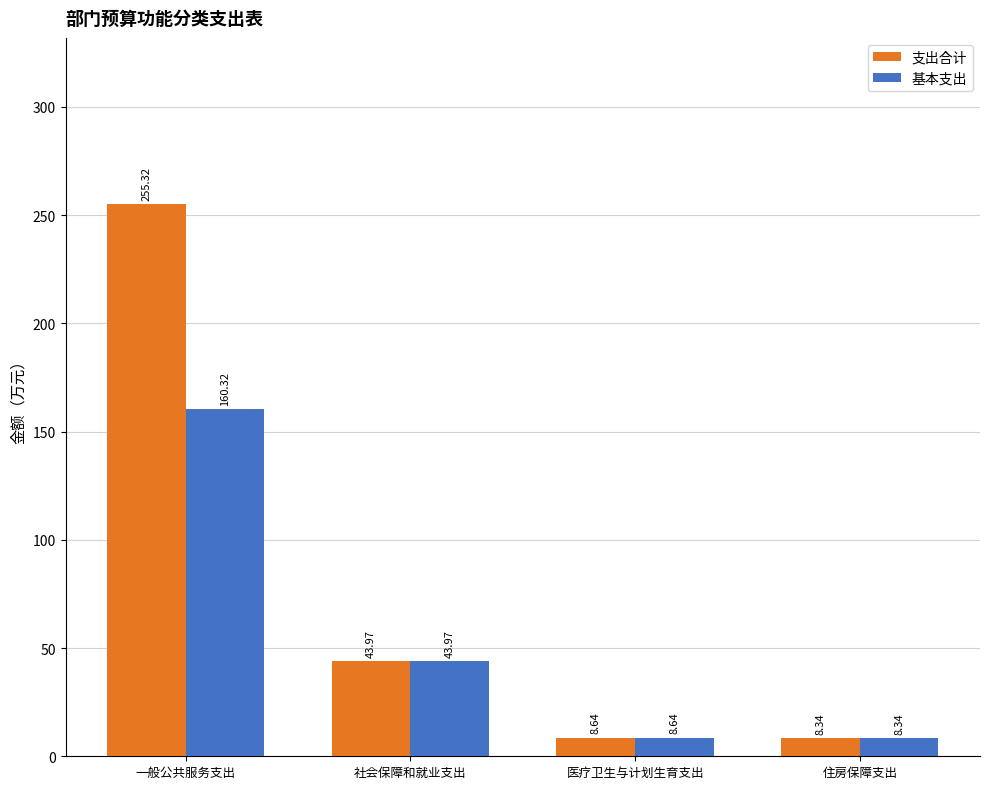

Which series has the widest spread of values?

支出合计